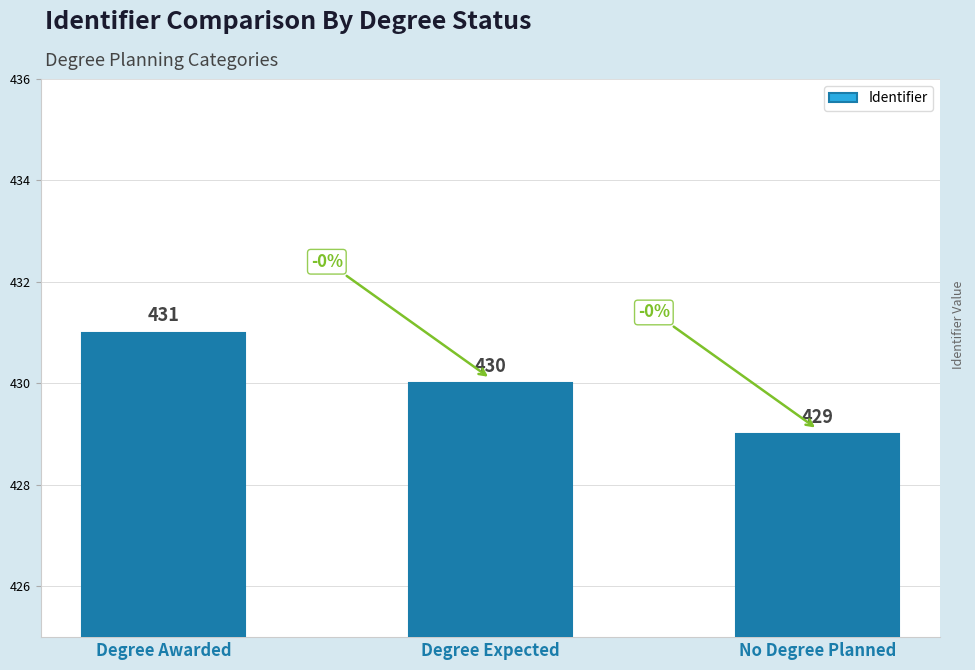

Rank the categories by value from highest to lowest.

Degree Awarded, Degree Expected, No Degree Planned